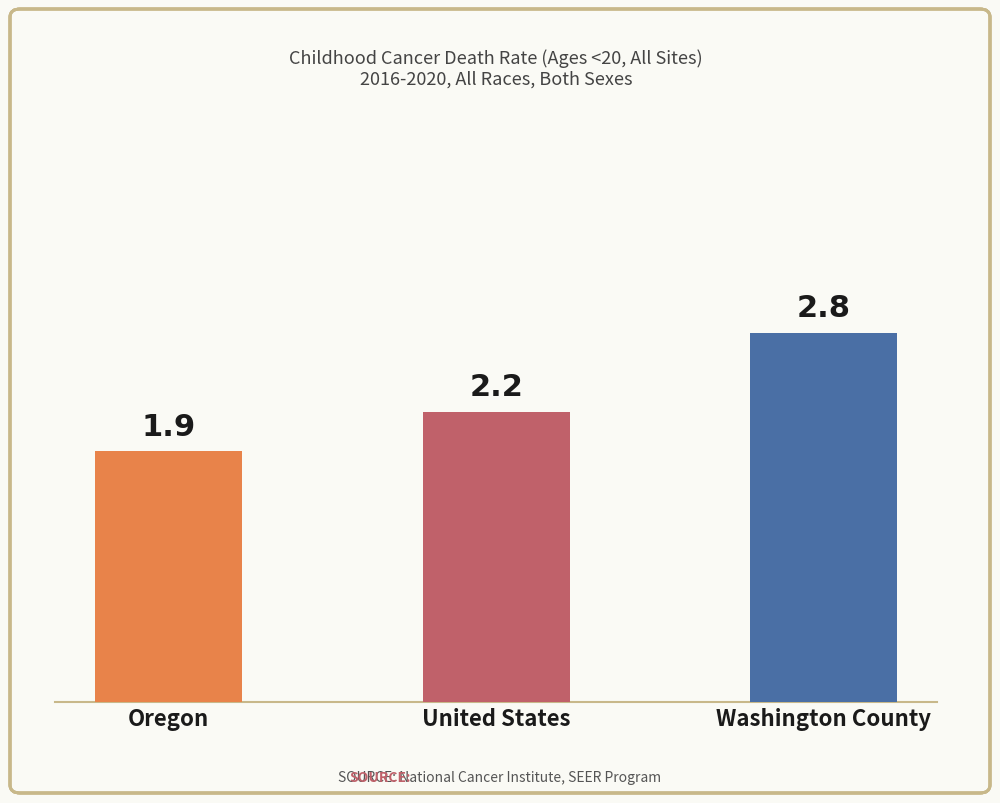

What is the approximate value at United States?

2.2